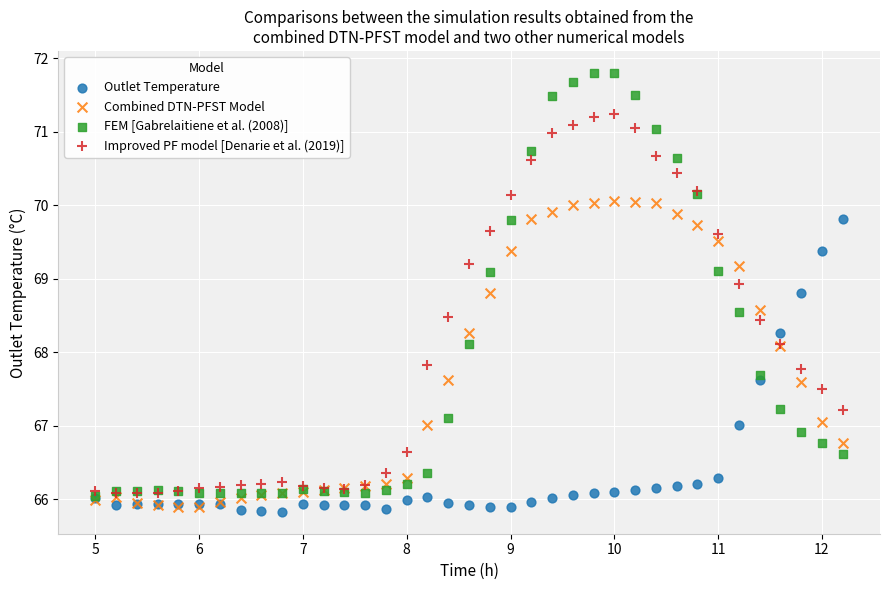

Which series contains the highest Y value?

FEM [Gabrelaitiene et al. (2008)]